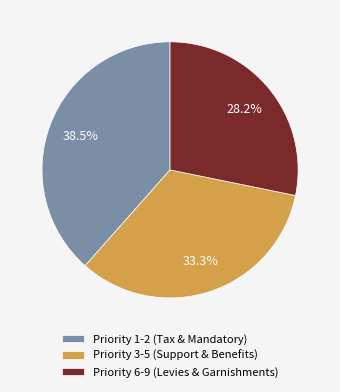

What is the total percentage of Priority 1-2 (Tax & Mandatory) and Priority 3-5 (Support & Benefits)?

71.8%